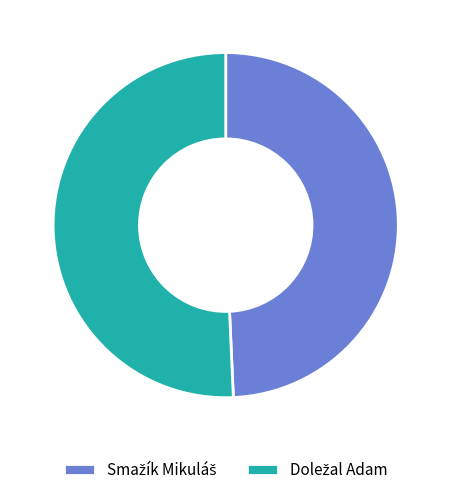

To the nearest percent, what is the difference between the largest and smallest slice percentages?

1%